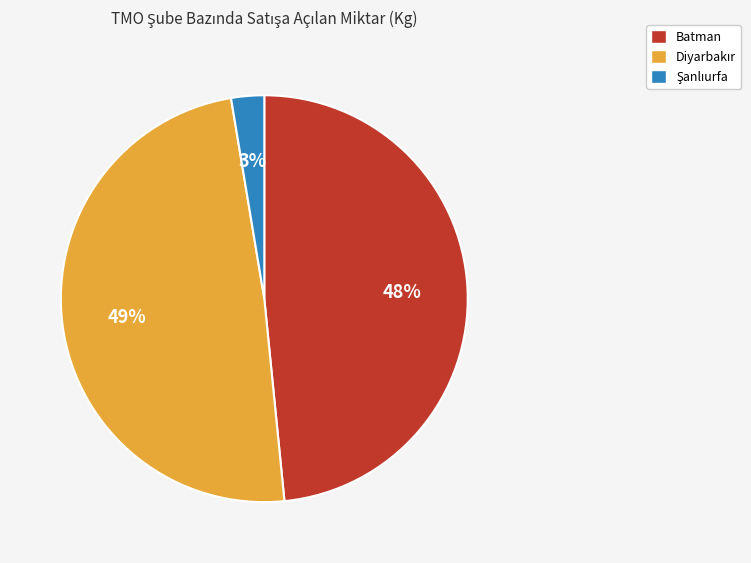

To the nearest percent, what percentage of the pie is Batman?

48%